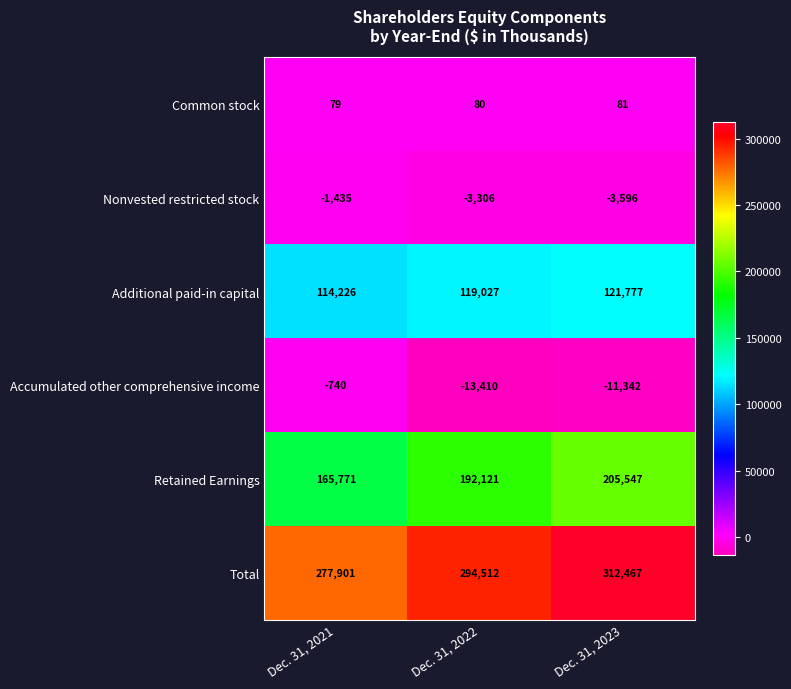

What is the difference between the highest and lowest values at Dec. 31, 2023?

323809